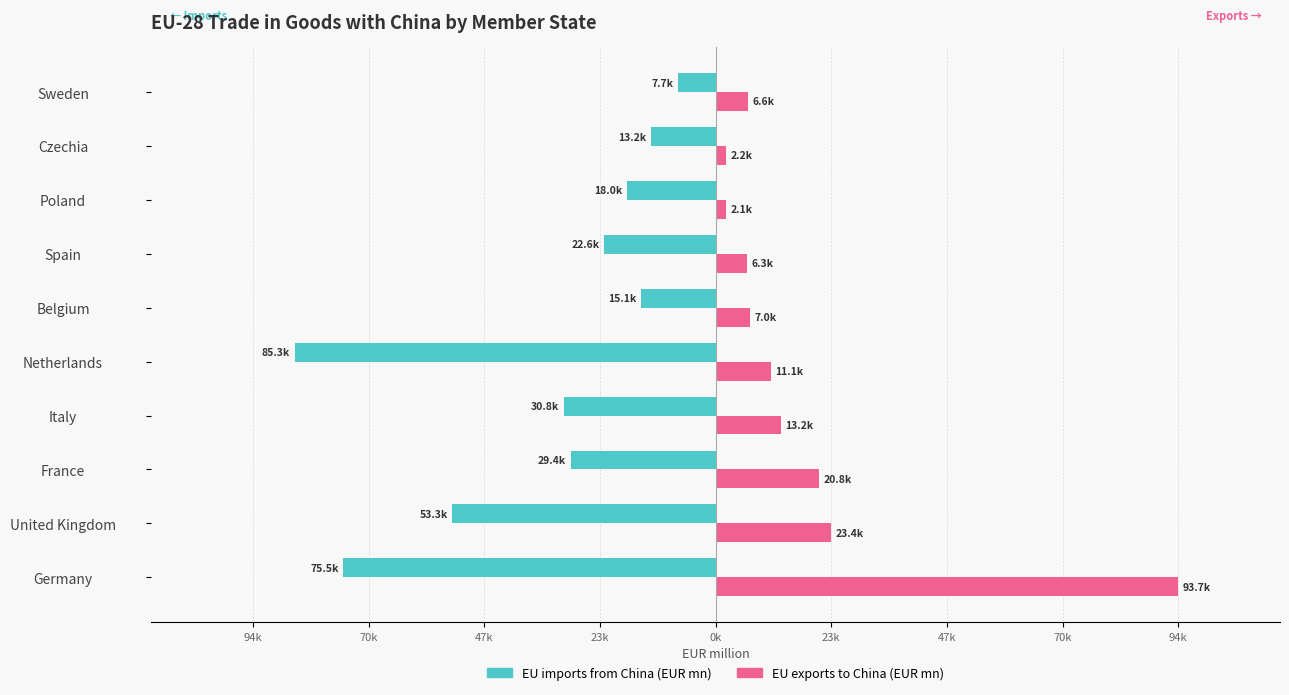

What are all the series names shown in the legend?

EU imports from China (EUR mn), EU exports to China (EUR mn)